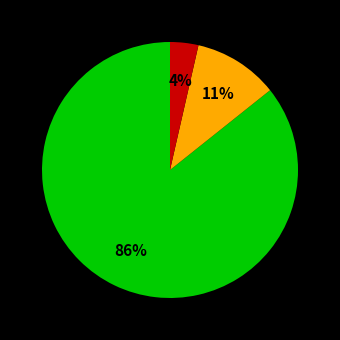

To the nearest percent, what is the average slice percentage?

33%